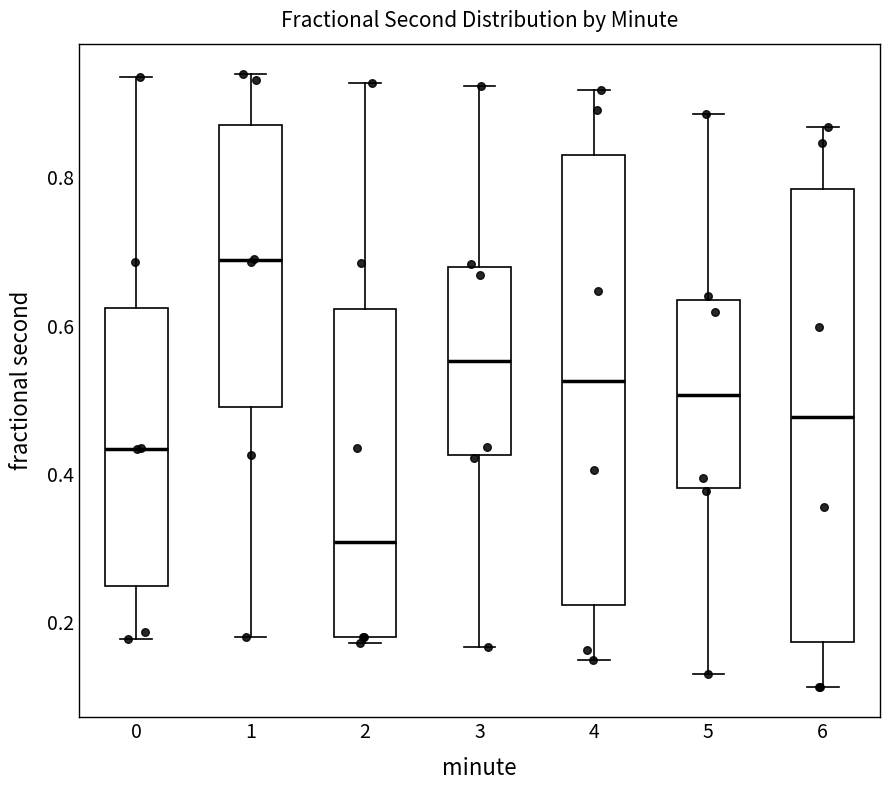

Which box has the highest median line?

1